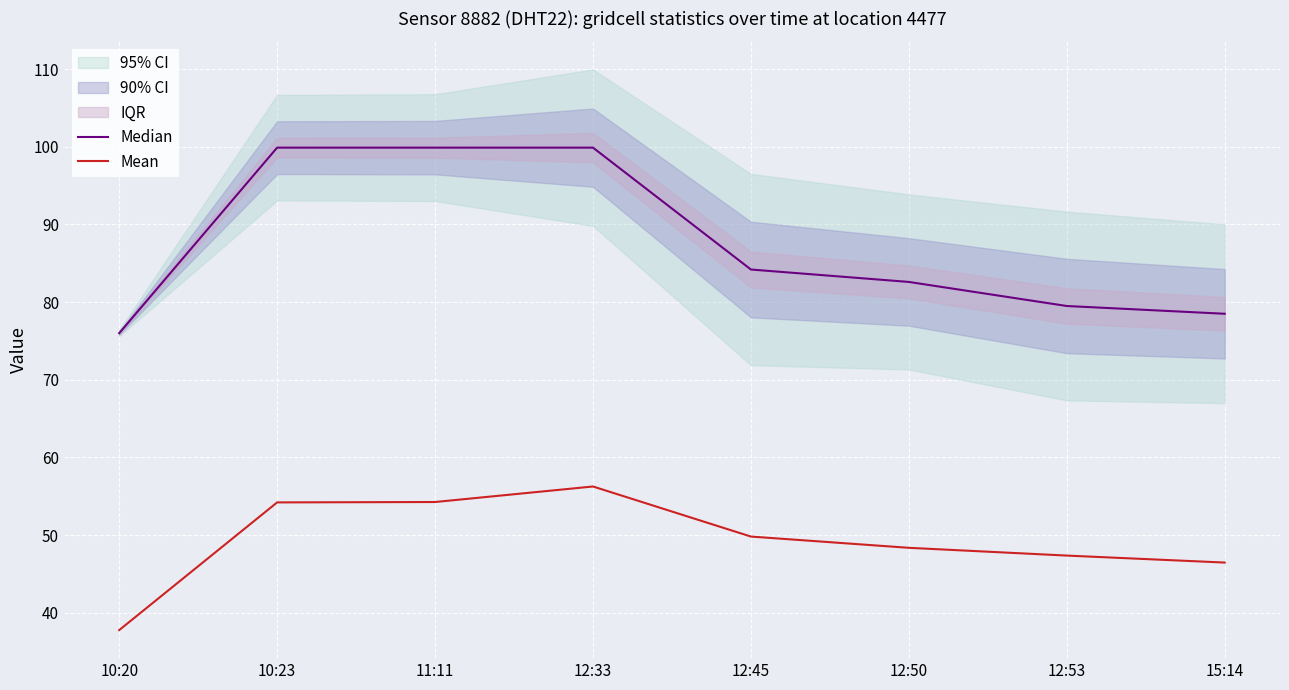

True or false: Mean and Median intersect in this chart.

False